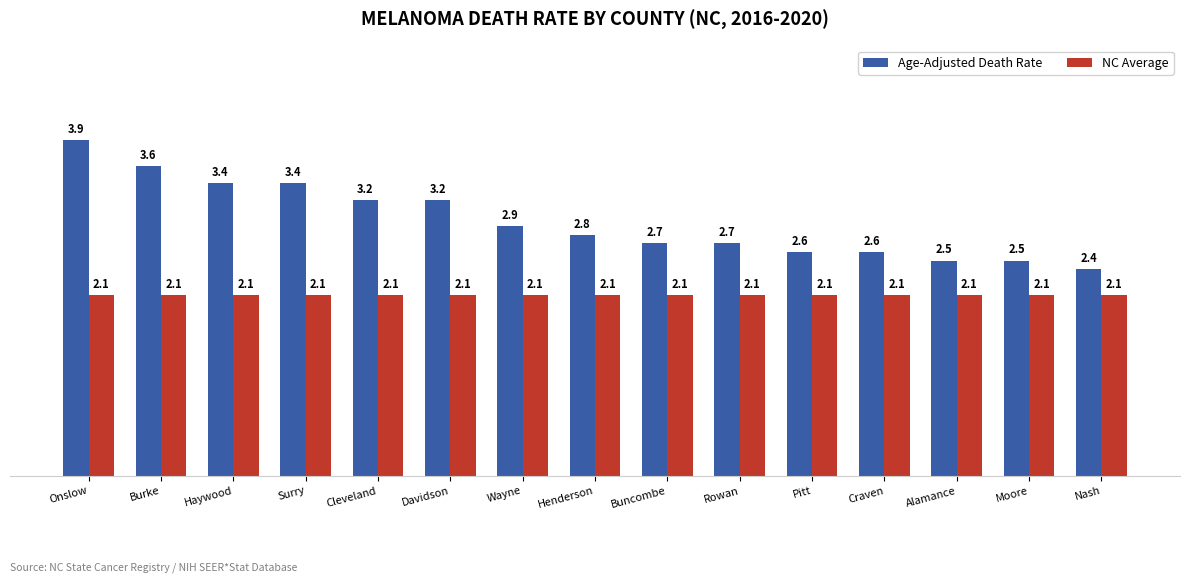

How many bars are there in total?

30